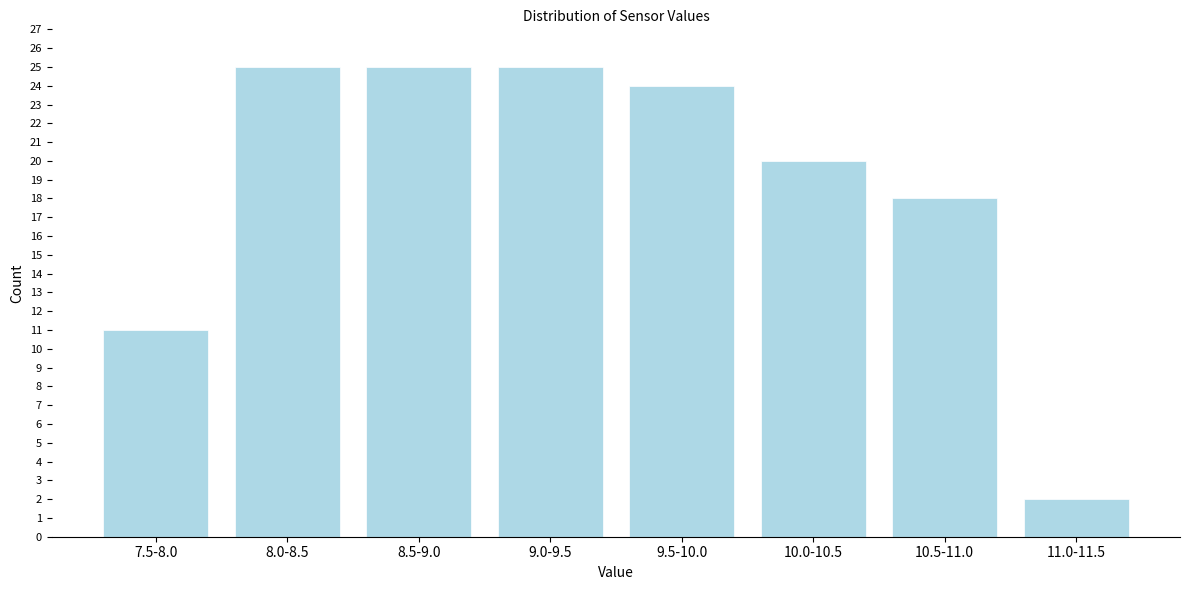

Reading right to left, extract all data points from this chart.

2	18	20	24	25	25	25	11